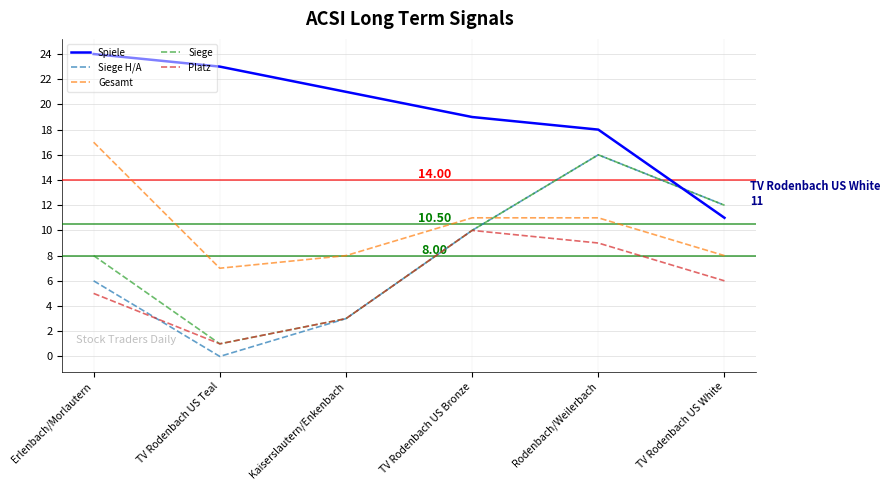

How many interior local peaks does the Platz series have?

1